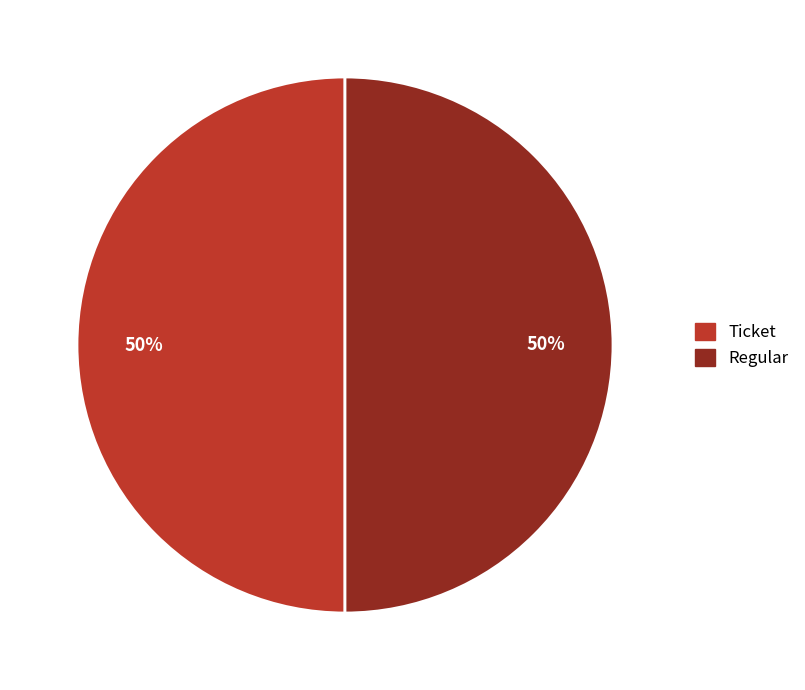

What is the ratio of the value at Ticket to the value at Regular?

1.0